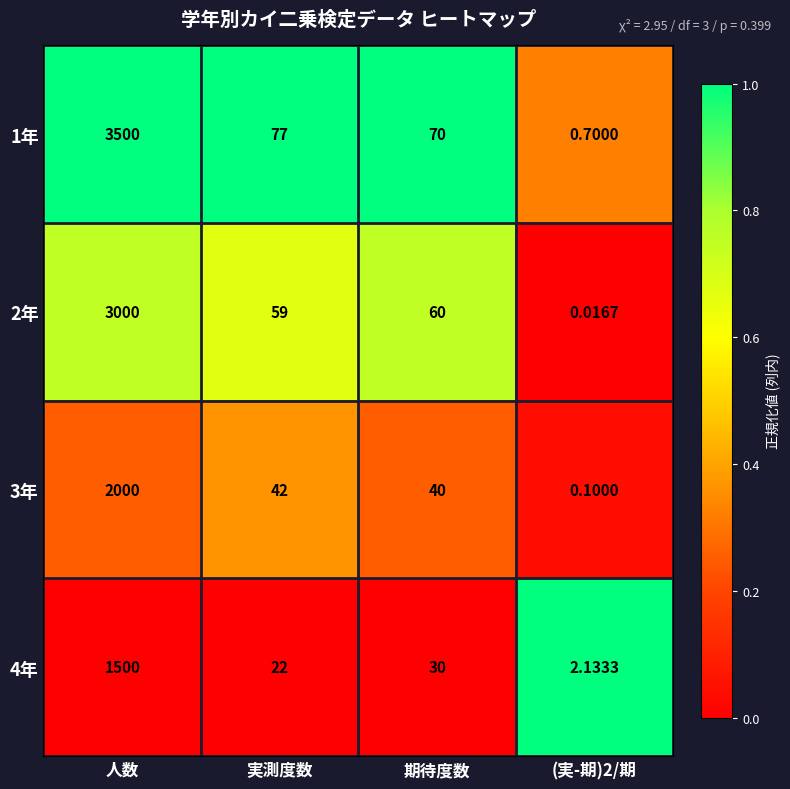

At which label does 3年 reach its peak?

人数